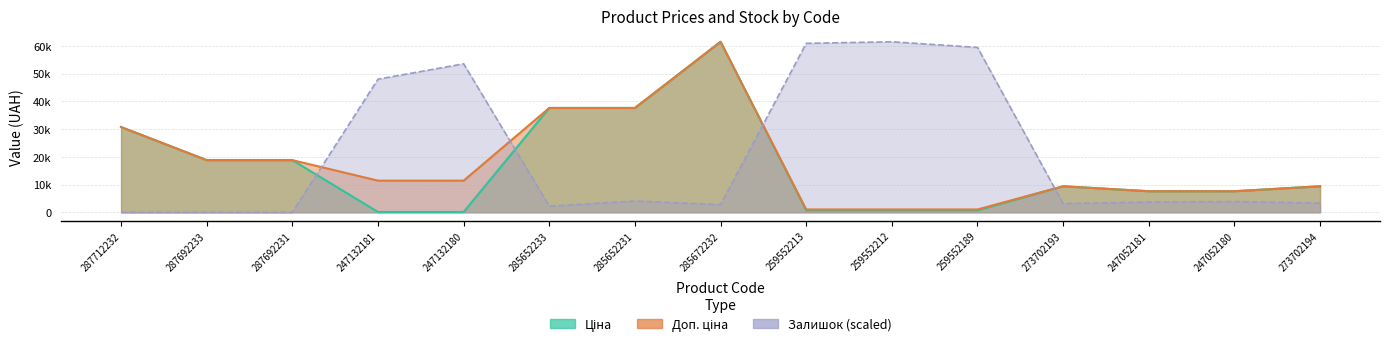

At which category is the sum across all series the highest?

285672232